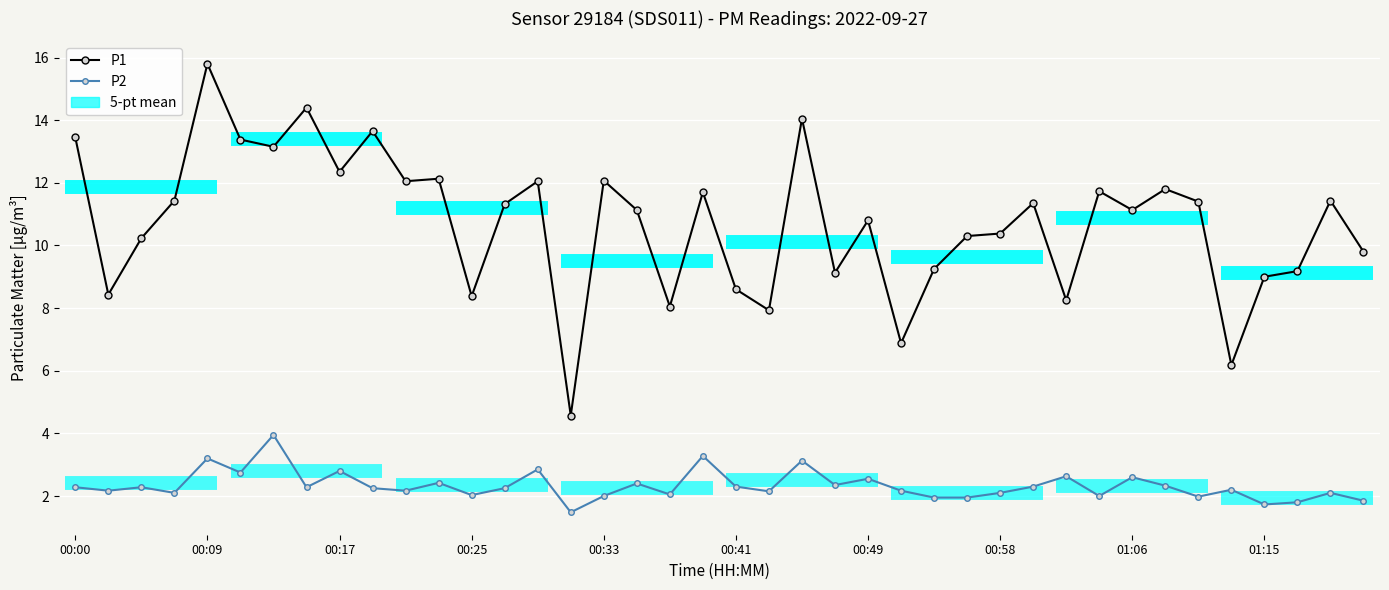

Reading left to right, transcribe all the data shown in this chart.

P1: 13.4	8.4	10.2	11.4	15.8	13.4	13.2	14.4	12.3	13.7	12.1	12.1	8.4	11.3	12.1	4.6	12.1	11.1	8.1	11.7	8.6	7.9	14.1	9.1	10.8	6.9	9.2	10.3	10.4	11.3	8.2	11.7	11.1	11.8	11.4	6.2	9.0	9.2	11.4	9.8
P2: 2.3	2.2	2.3	2.1	3.2	2.8	4.0	2.3	2.8	2.2	2.2	2.4	2.0	2.2	2.9	1.5	2.0	2.4	2.0	3.3	2.3	2.1	3.1	2.4	2.5	2.2	1.9	1.9	2.1	2.3	2.6	2.0	2.6	2.3	2.0	2.2	1.7	1.8	2.1	1.9